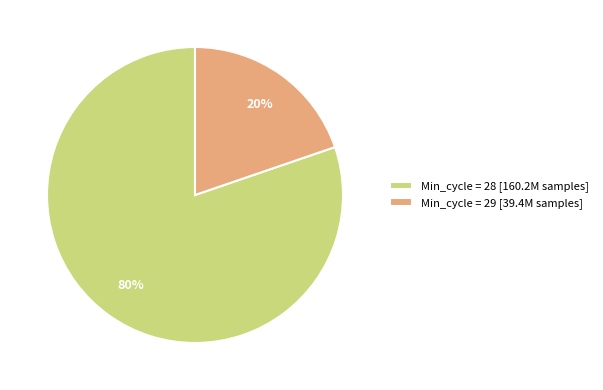

The Min_cycle = 28 [160.2M samples] slice represents 68% of the pie. True or false?

False